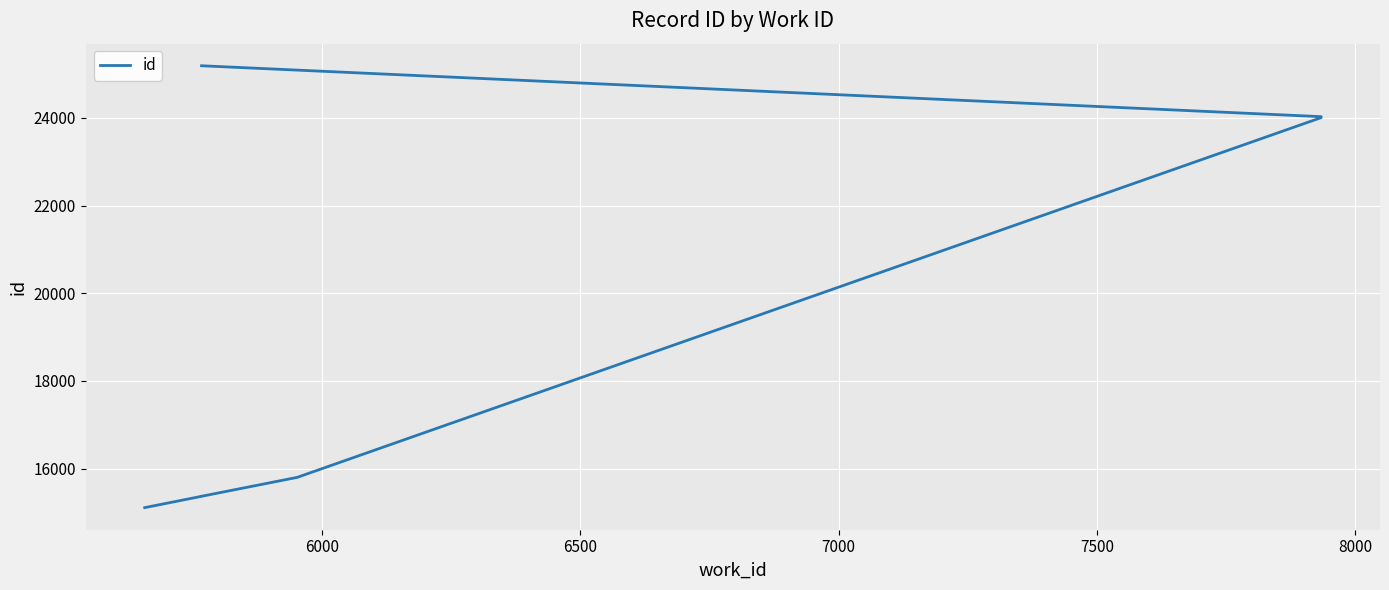

Reading left to right, extract all data points from this chart.

15110	15368	15369	15800	24007	24029	25190